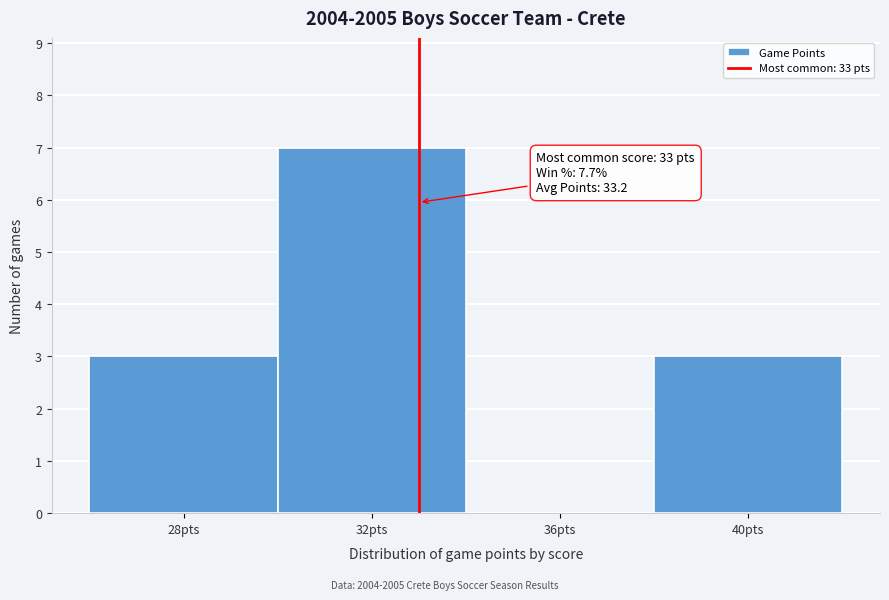

Which range on the x-axis has the tallest bar?

30 to 34